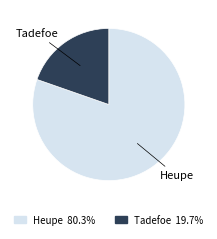

What is the ratio of the value at Heupe to the value at Tadefoe?

4.1